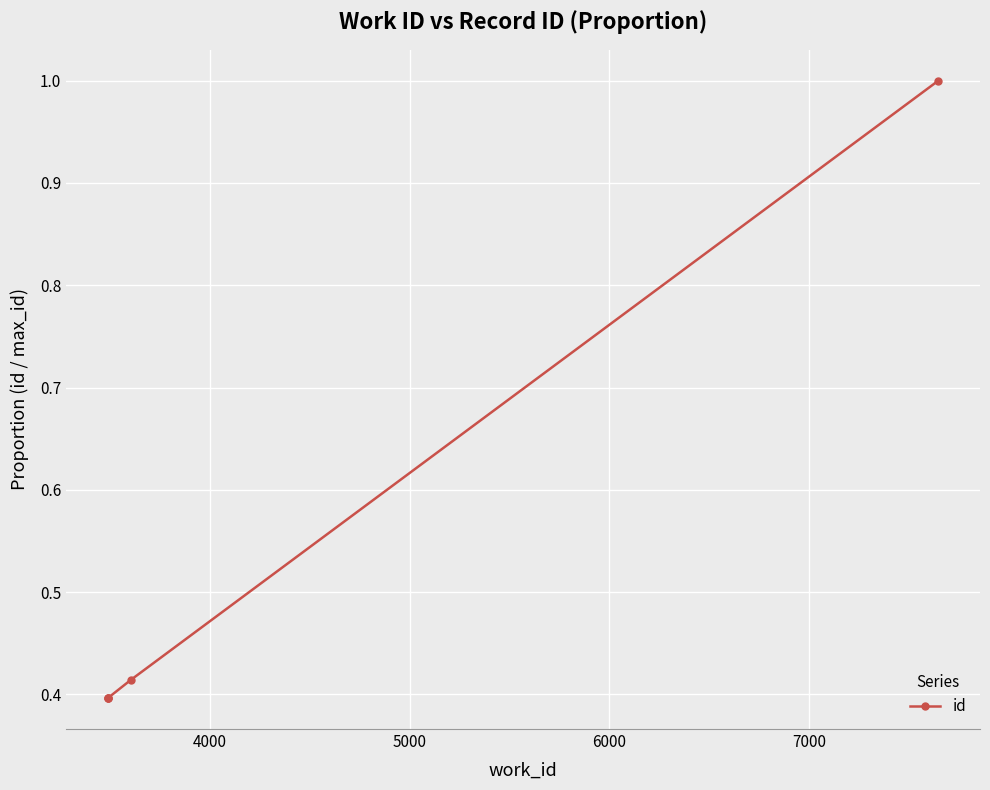

What is the sum of all values?

2.6